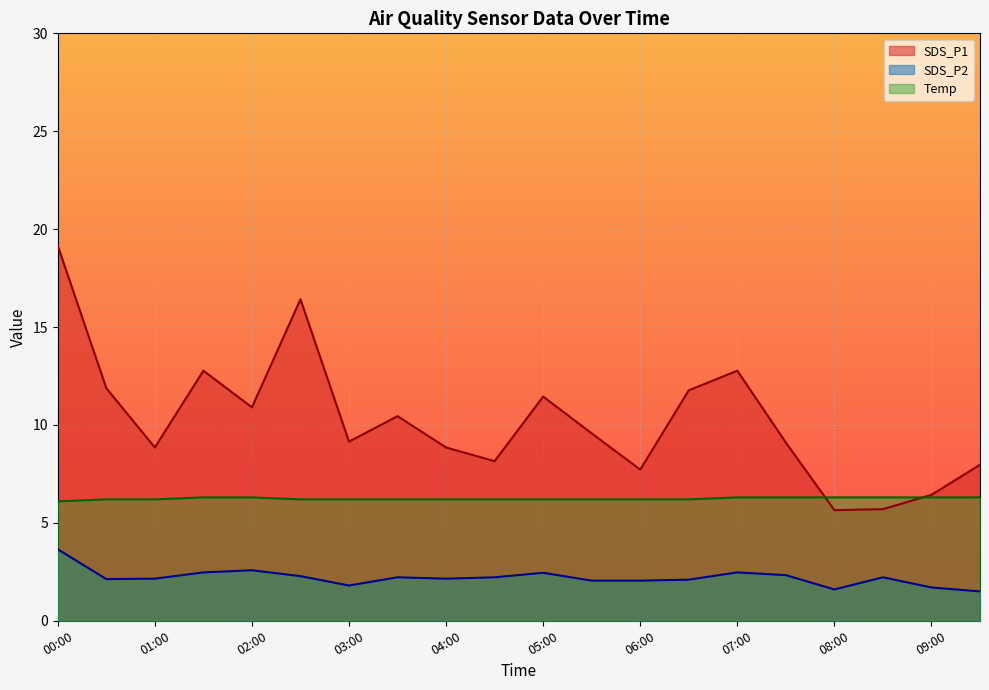

What is the minimum value shown in the chart?

1.5